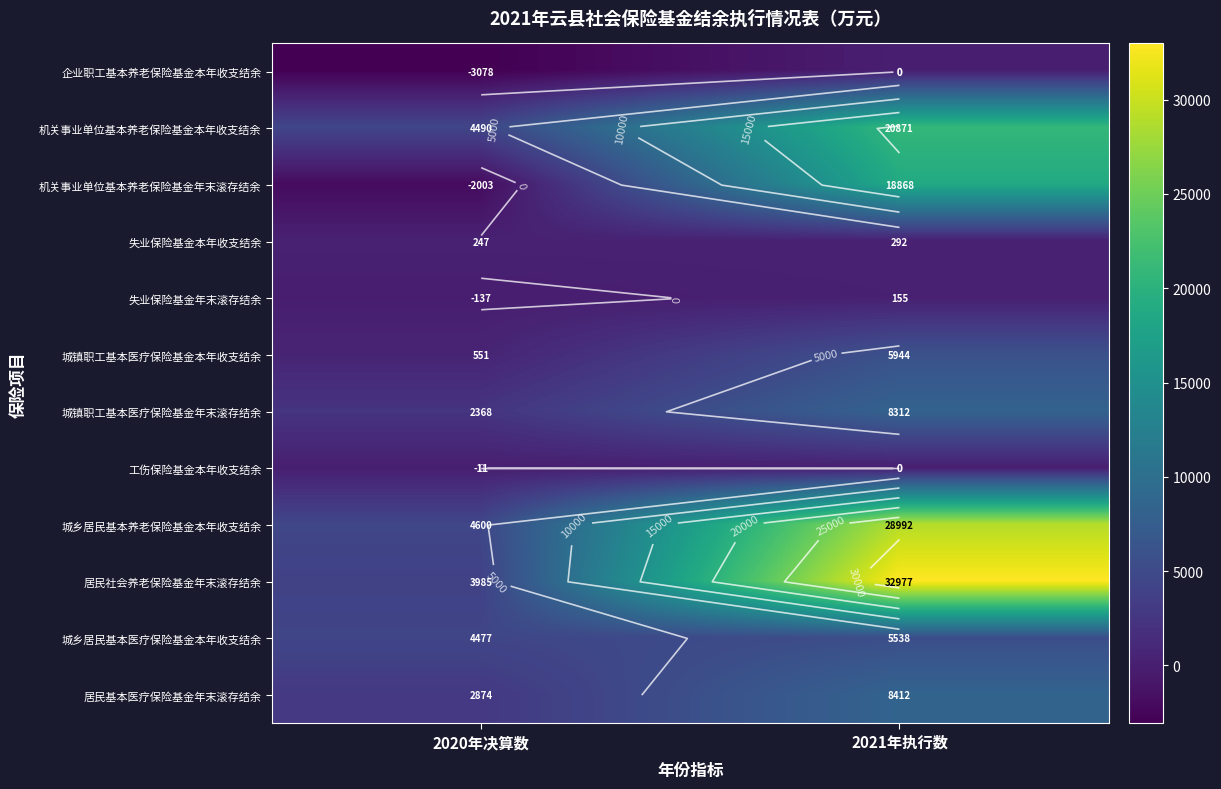

What is the greatest value displayed?

32977